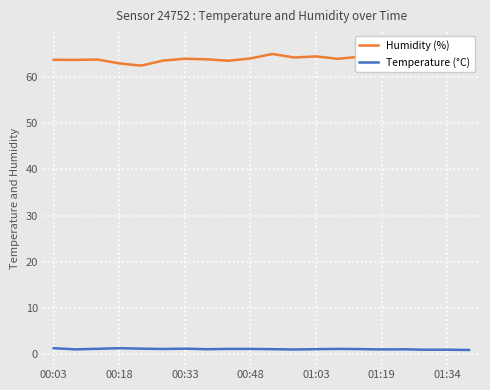

Which series has the widest spread of values?

Humidity (%)